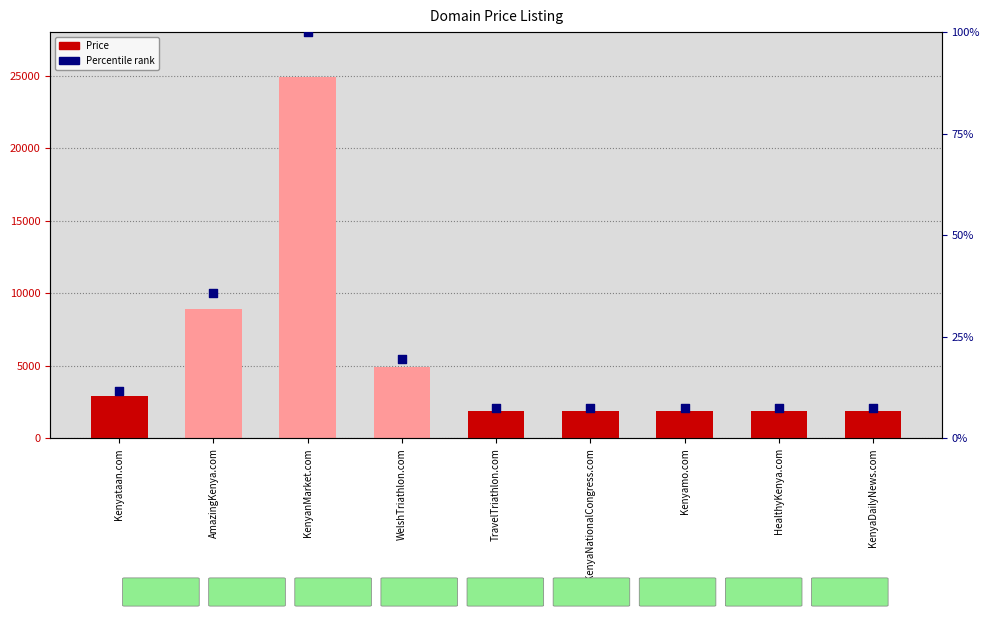

Which series has the largest total across all categories?

Price